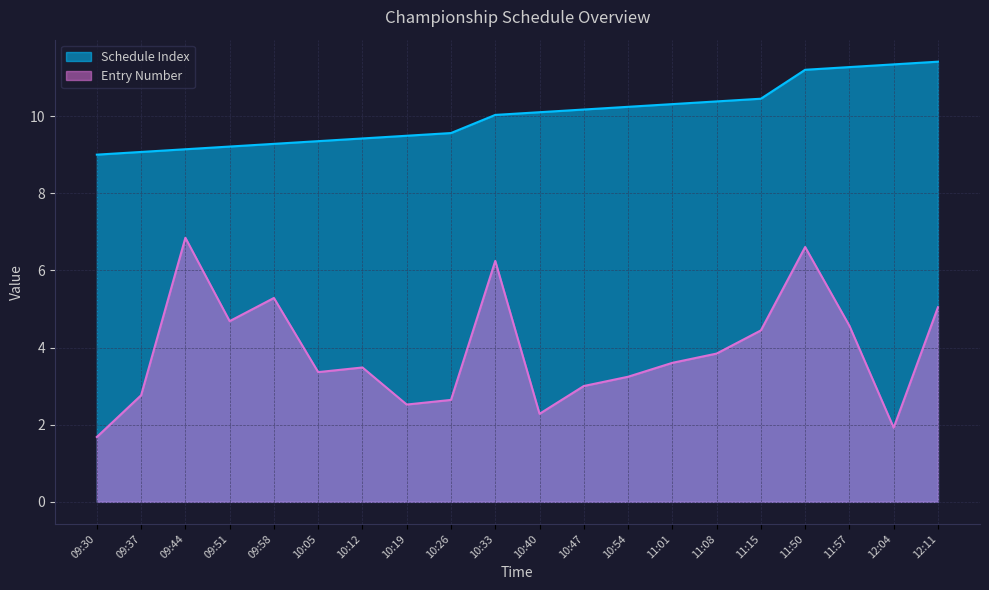

At which category is the sum across all series the highest?

11:50